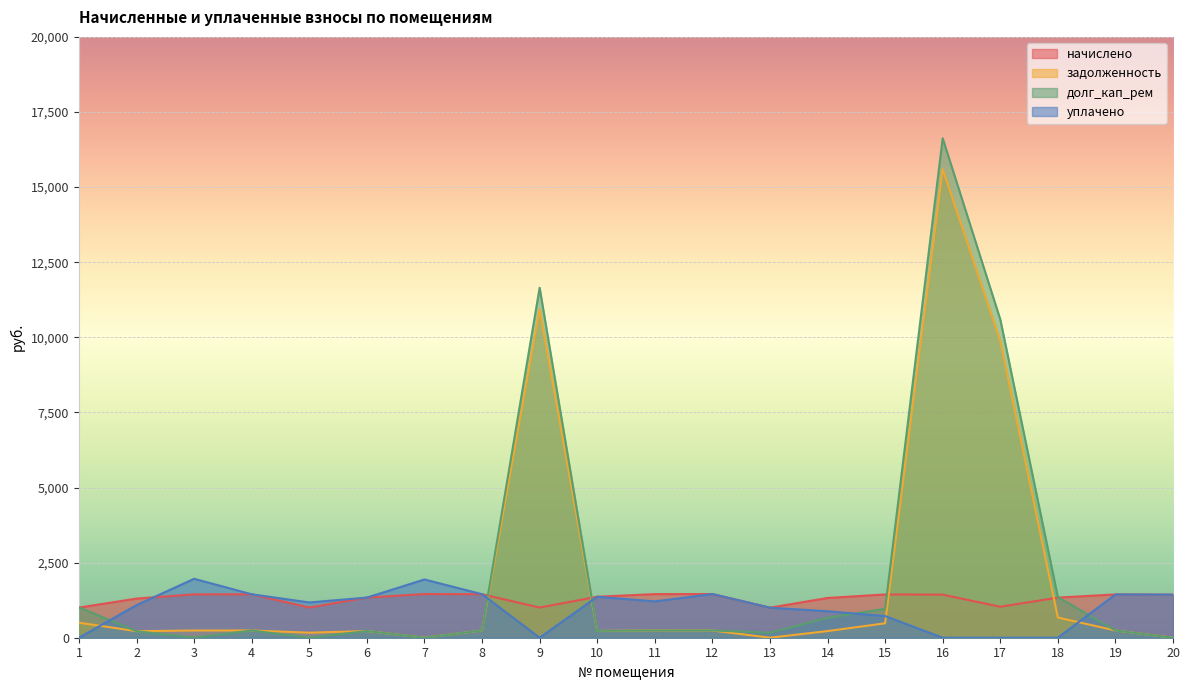

In начислено, how many points are lower than both neighbors (excluding endpoints)?

4